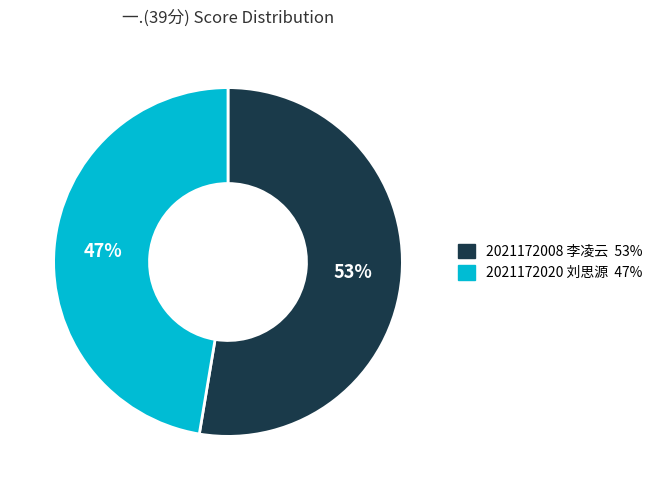

Count the number of slices in the pie.

2